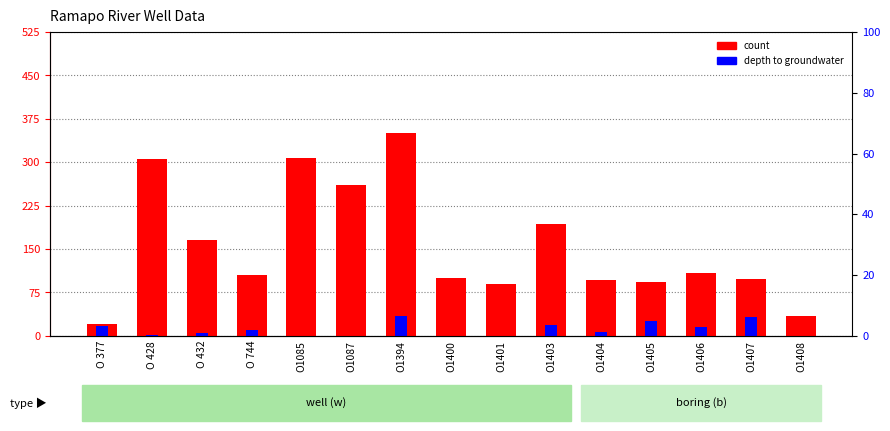

Rank the series by their maximum value, from lowest to highest.

depth to groundwater, count